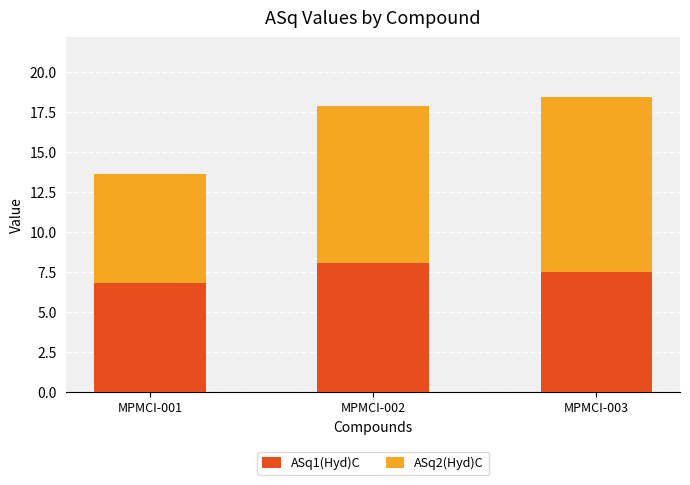

What is the total value across all series at MPMCI-002?

17.9